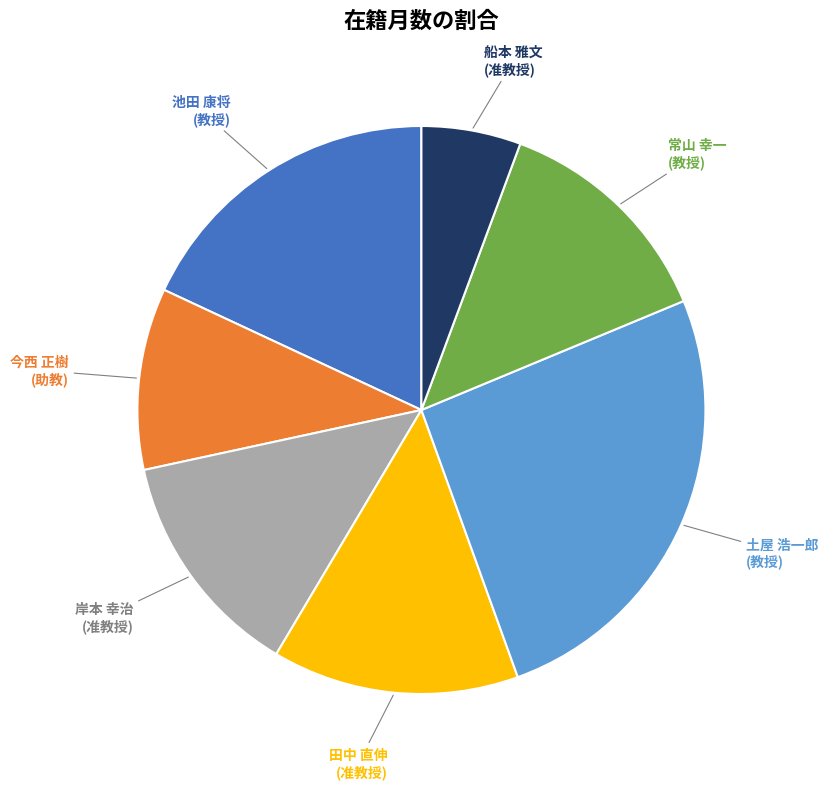

How many segments does this pie chart have?

7